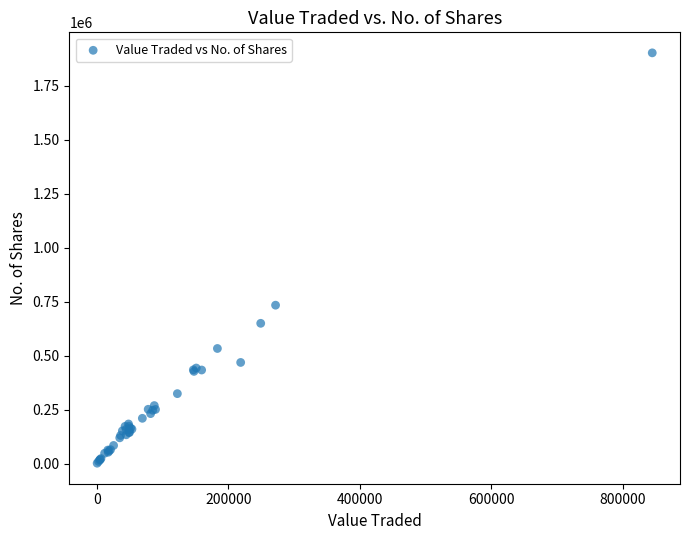

What Y value in the scatter plot is closest to 952581?

734104